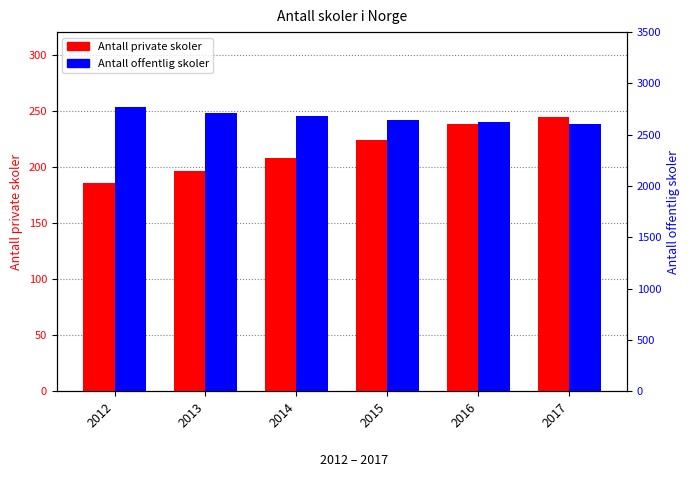

How many data points in Antall offentlig skoler are less than 2679?

3